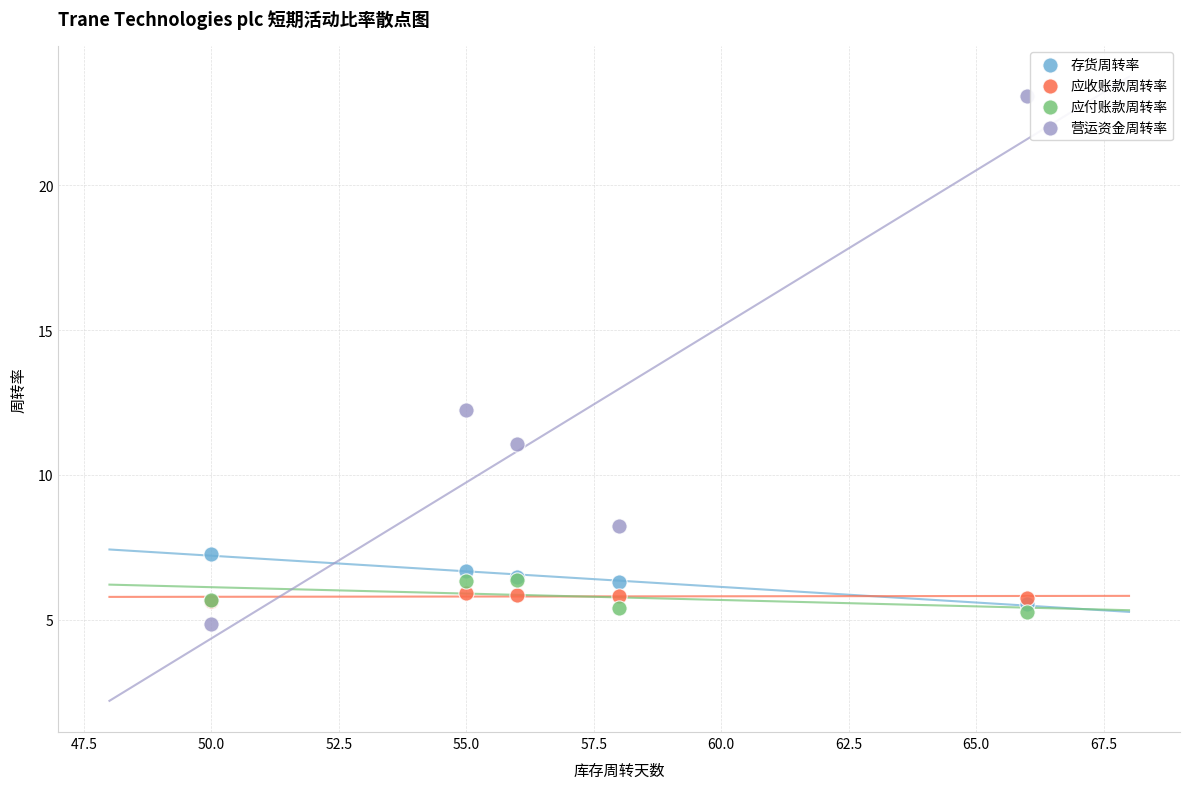

Which series has the widest spread of Y values?

营运资金周转率